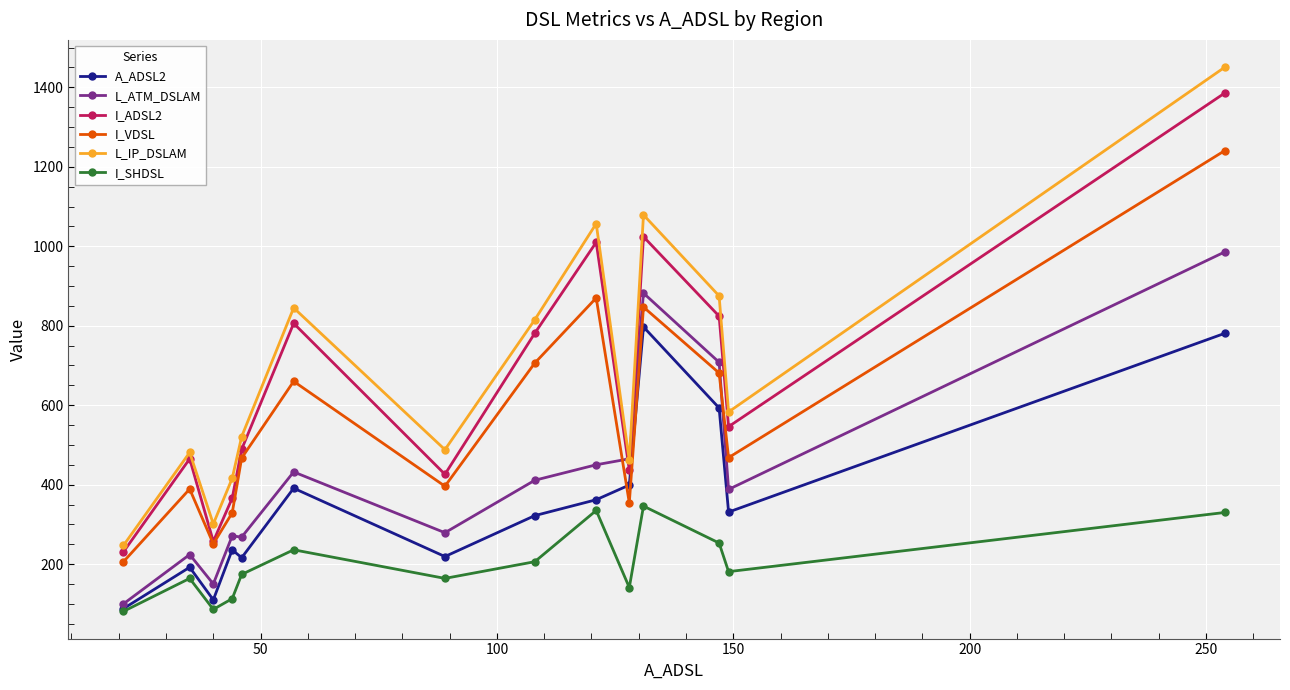

Which series has the widest spread of values?

L_IP_DSLAM